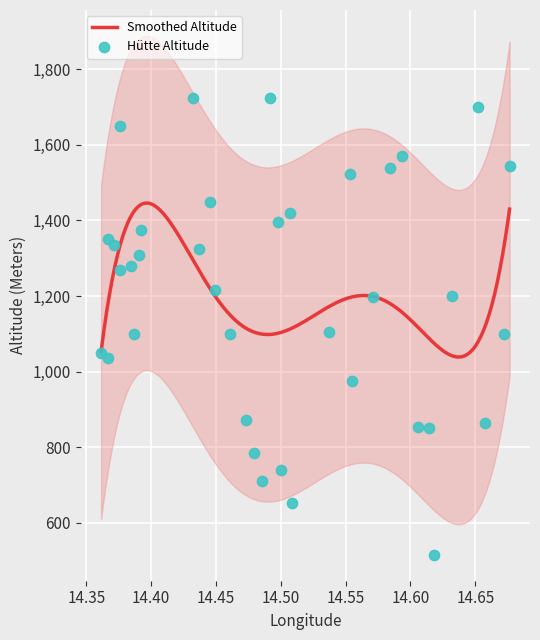

What is the ratio of the value at 35 to the value at 2?

0.7